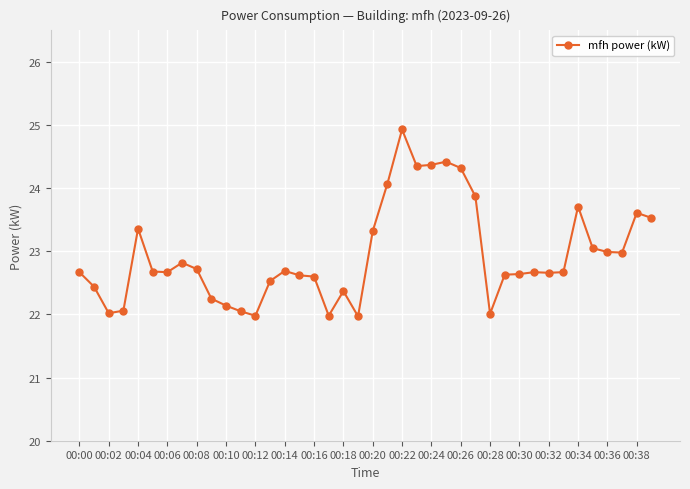

What is the difference between the second highest and second lowest values?

2.4